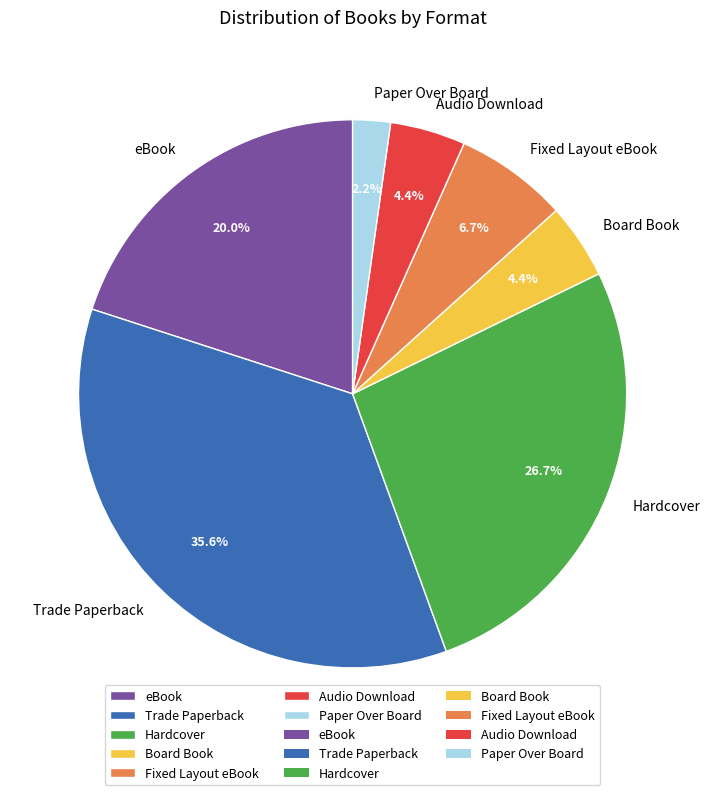

How much of the chart is everything except Paper Over Board?

97.8%